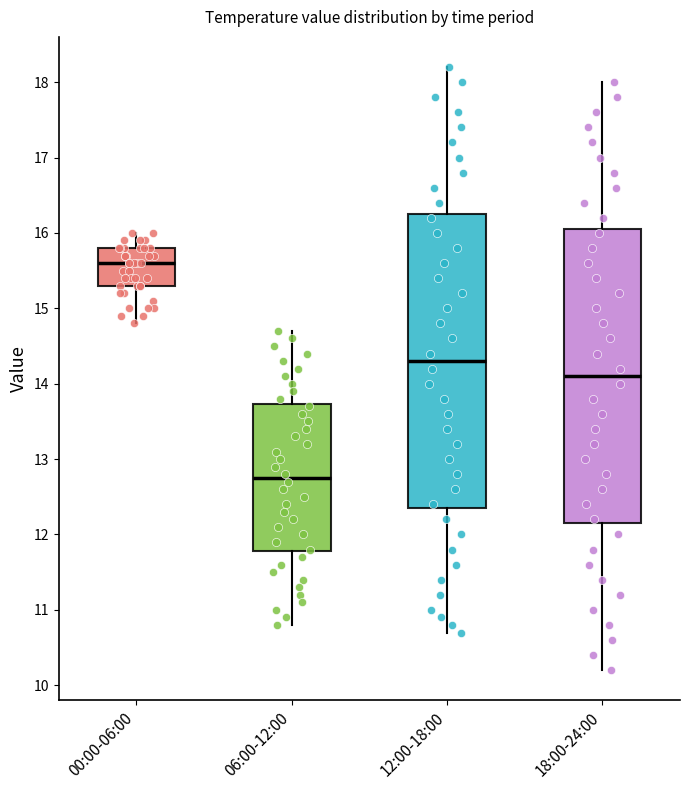

Which box has the highest median line?

00:00-06:00